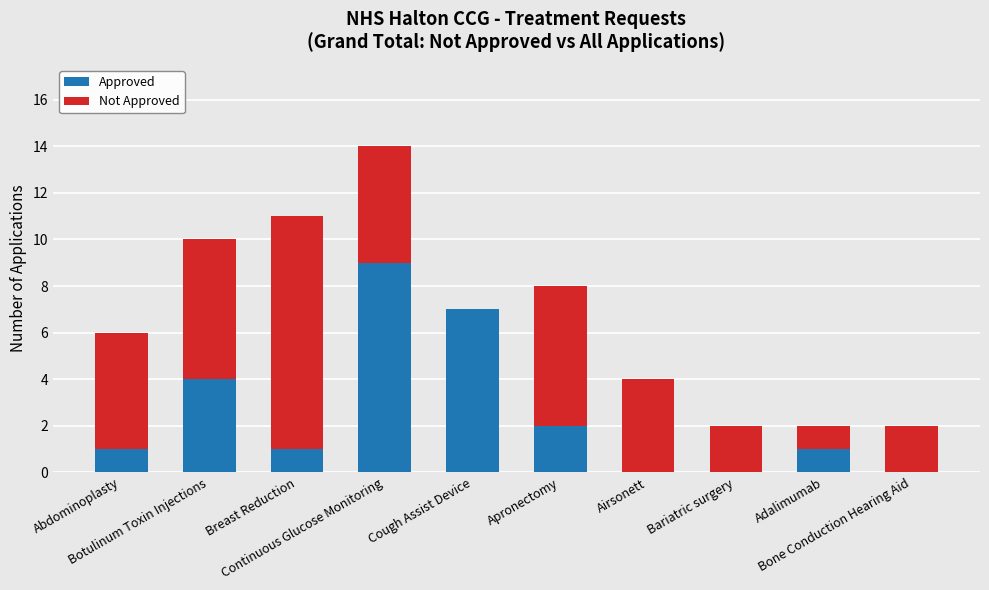

What is the highest value of the Approved series?

9